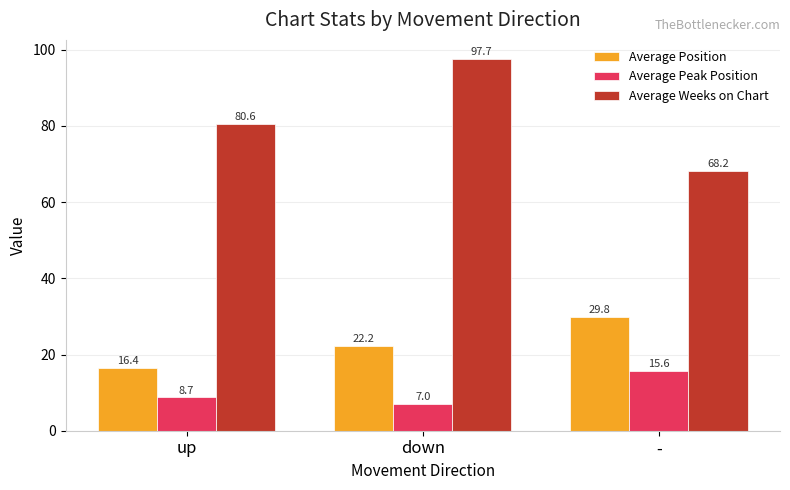

True or false: Average Position has a value of 50.5 at -.

False